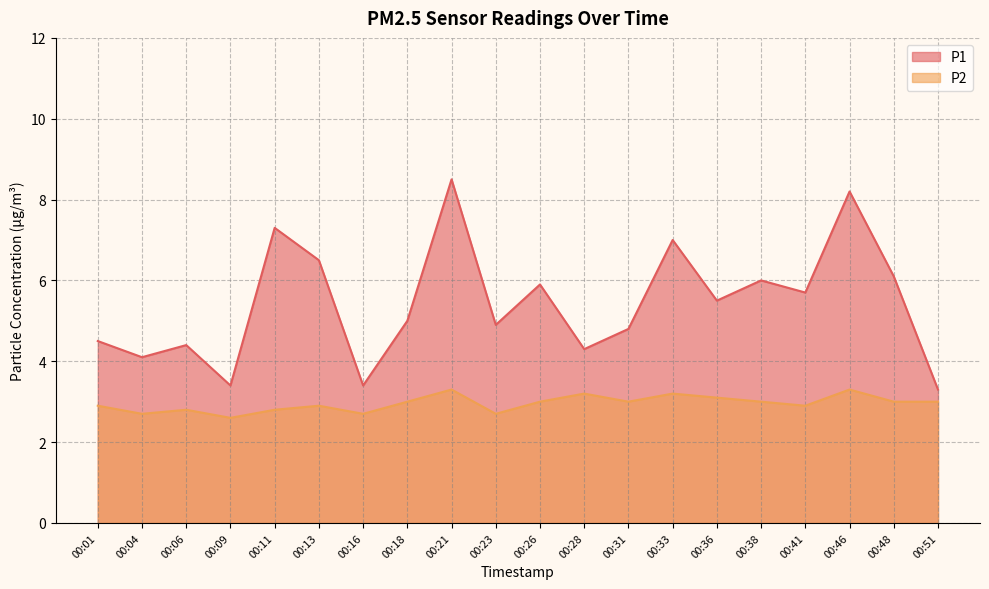

What are all the series names shown in the legend?

P1, P2